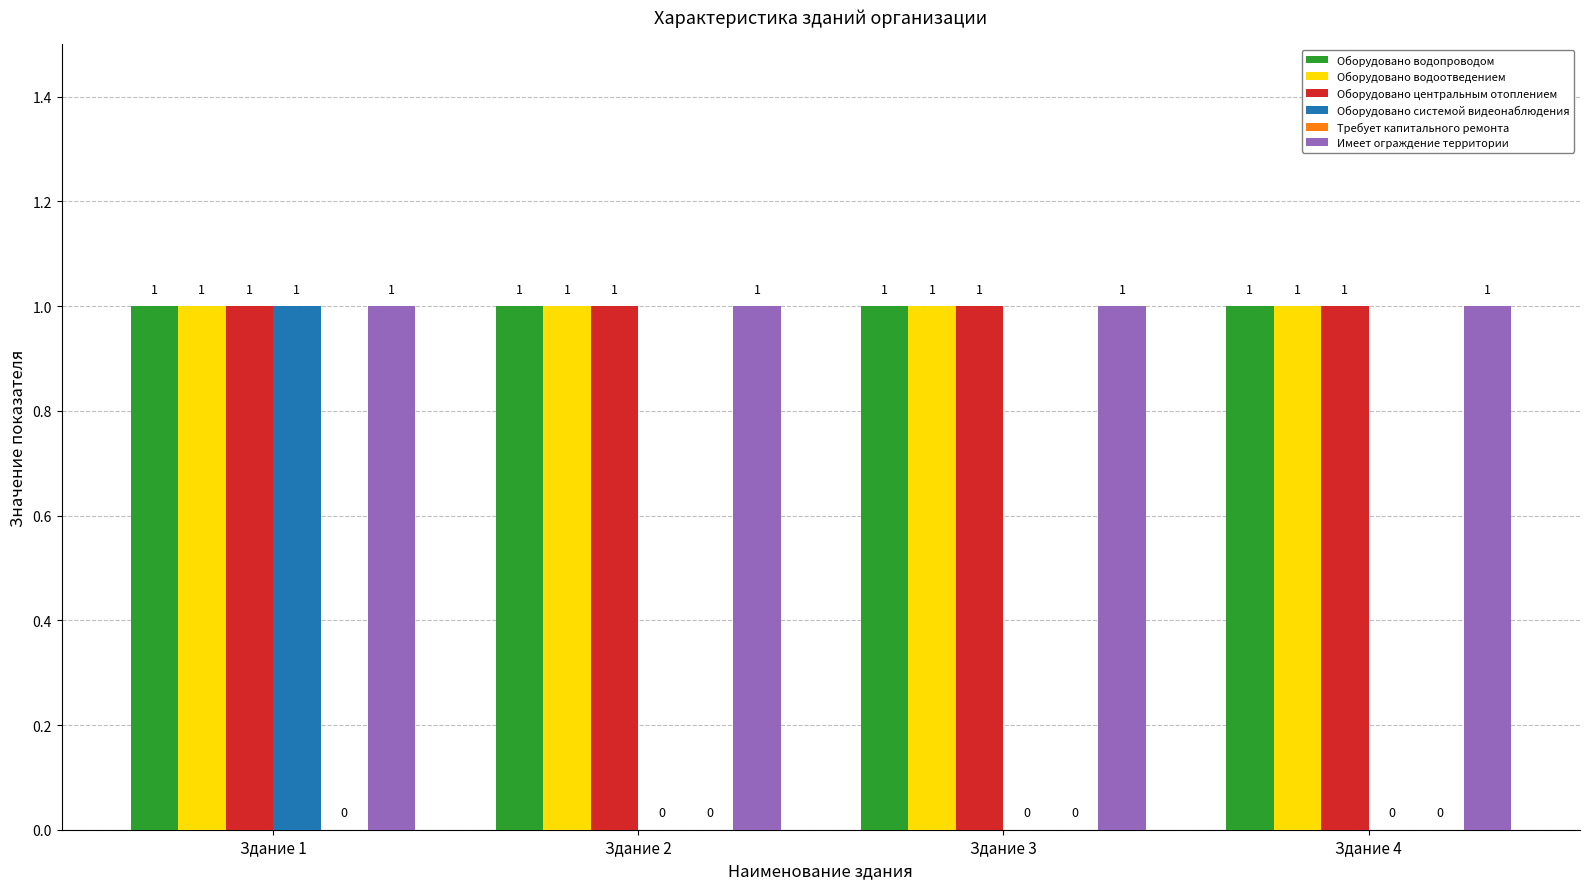

Reading right to left, list all the values displayed in this chart.

Оборудовано водопроводом: Здание 4=1	Здание 3=1	Здание 2=1	Здание 1=1
Оборудовано водоотведением: Здание 4=1	Здание 3=1	Здание 2=1	Здание 1=1
Оборудовано центральным отоплением: Здание 4=1	Здание 3=1	Здание 2=1	Здание 1=1
Оборудовано системой видеонаблюдения: Здание 4=0	Здание 3=0	Здание 2=0	Здание 1=1
Имеет ограждение территории: Здание 4=1	Здание 3=1	Здание 2=1	Здание 1=1